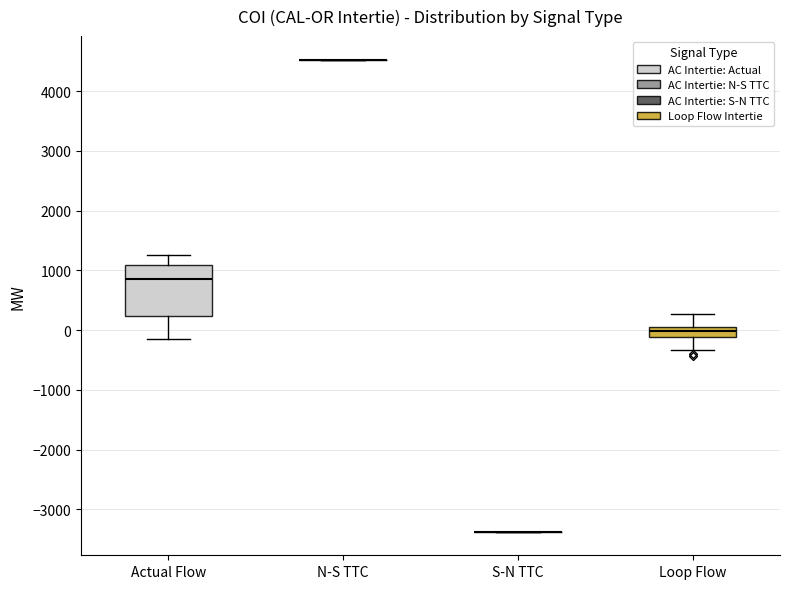

Comparing the boxes themselves (not the whiskers), which one is the tallest?

Actual Flow